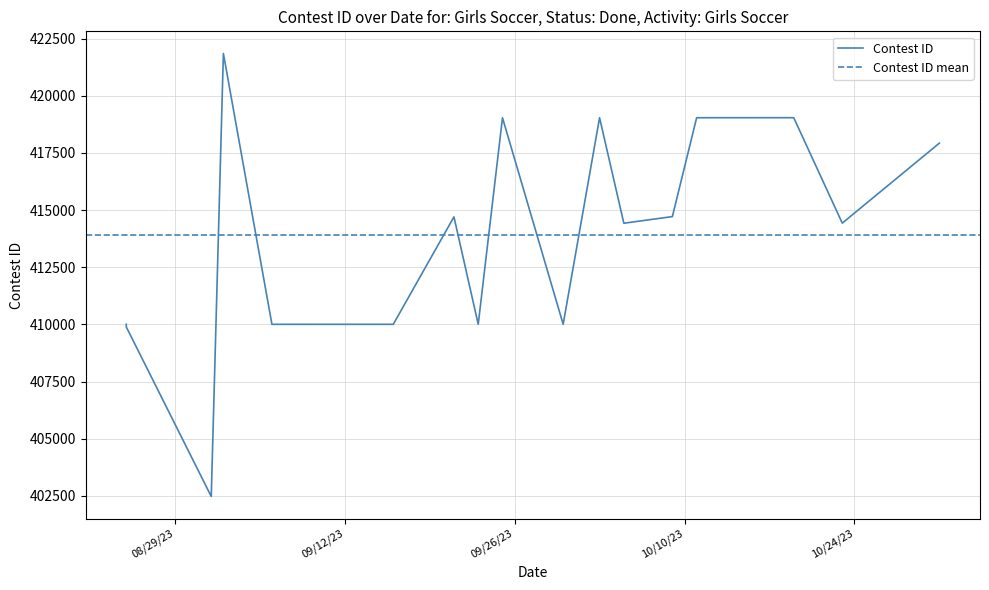

At which label does the data first exceed 414428?

9/2/23